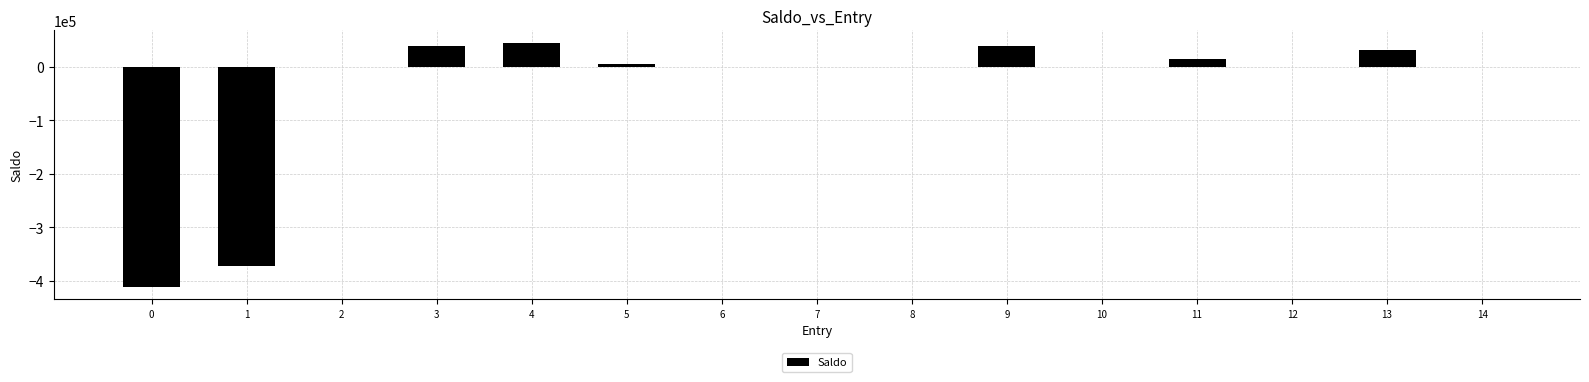

What is the sum of all values?

-605494.5